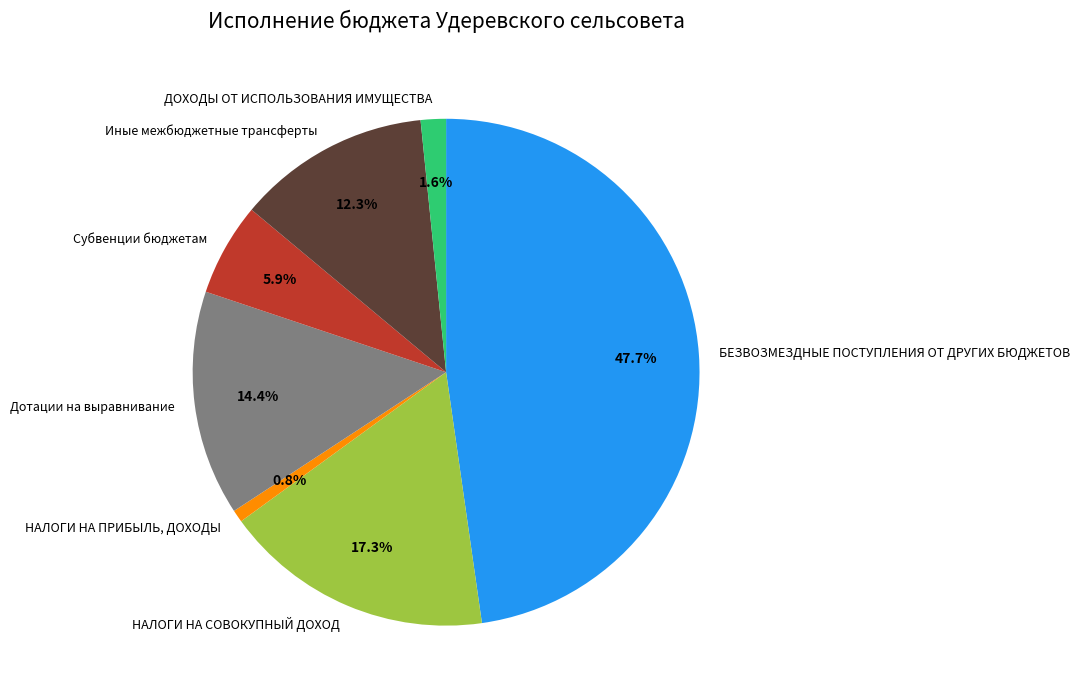

How many slices are in this pie chart?

7